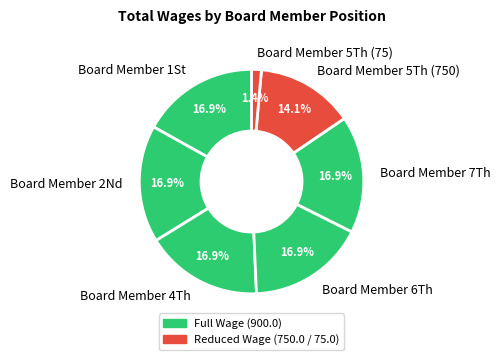

Which slice is the smallest?

Board Member 5Th (75)